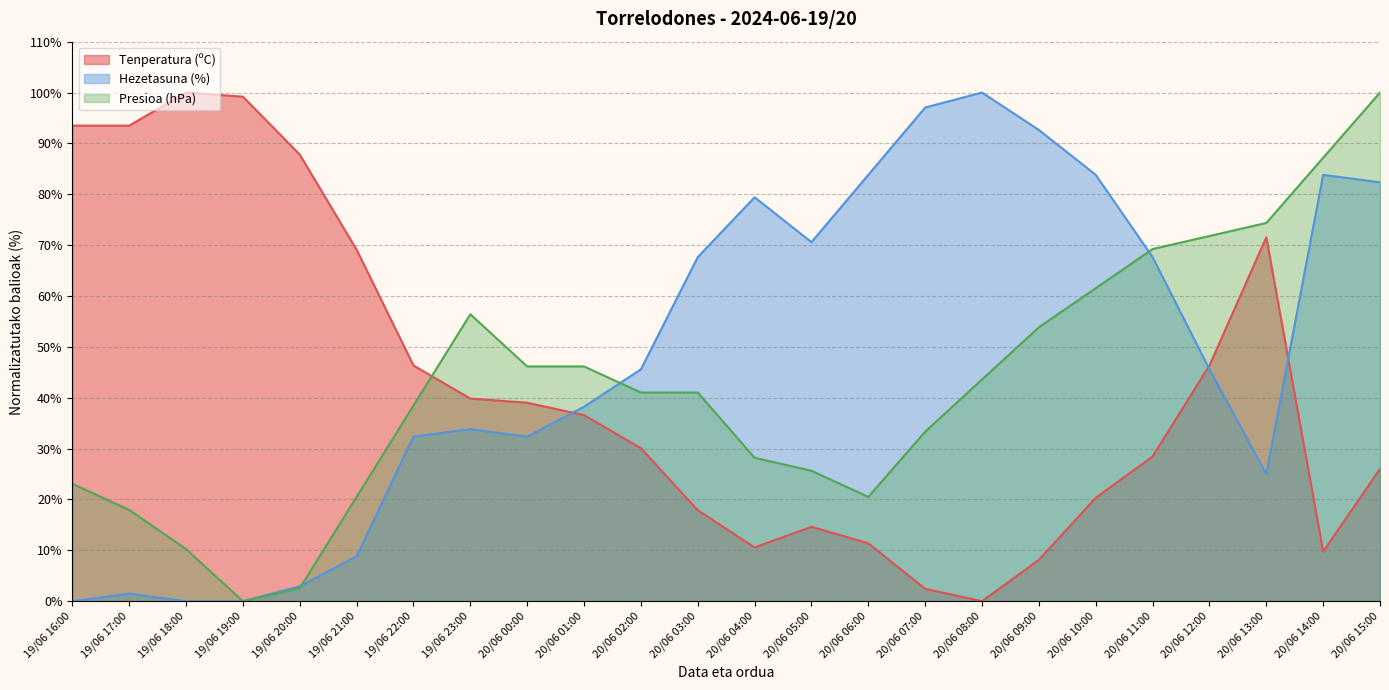

How many positive values does the Tenperatura (ºC) series have?

23